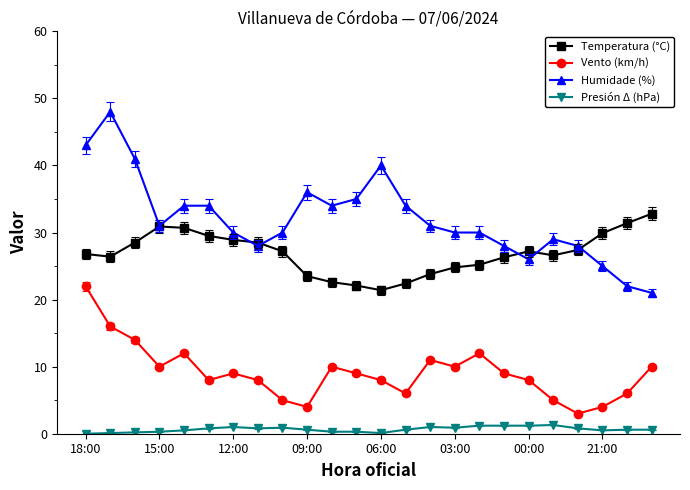

What is the highest value of the Humidade (%) series?

48.0